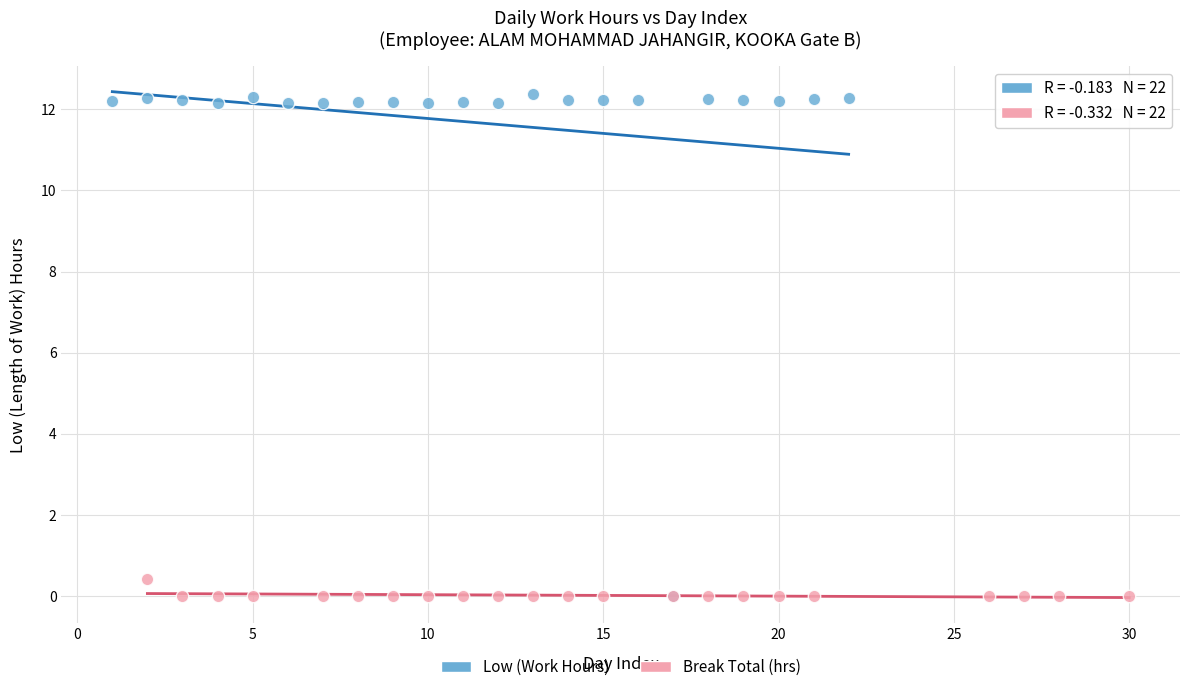

Which series has the widest spread of Y values?

Low (Work Hours)